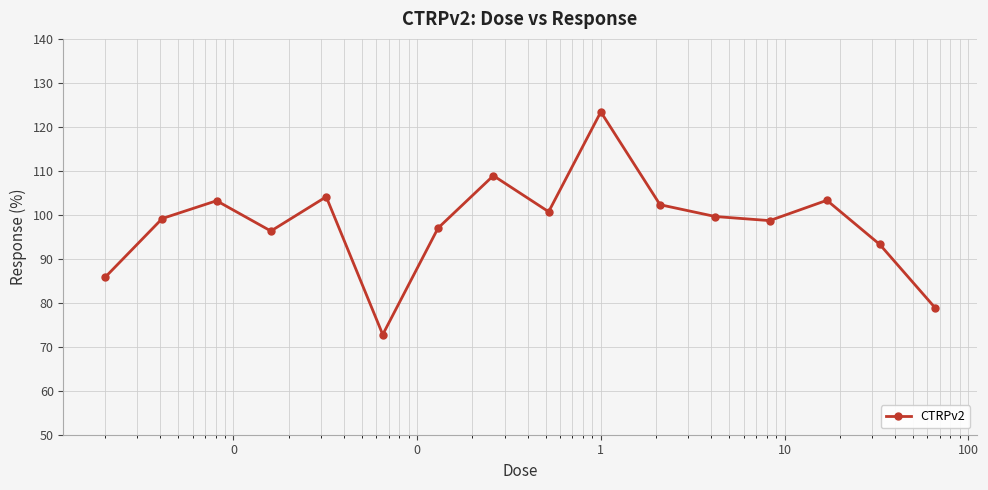

What is the difference between the maximum and minimum values?

50.6